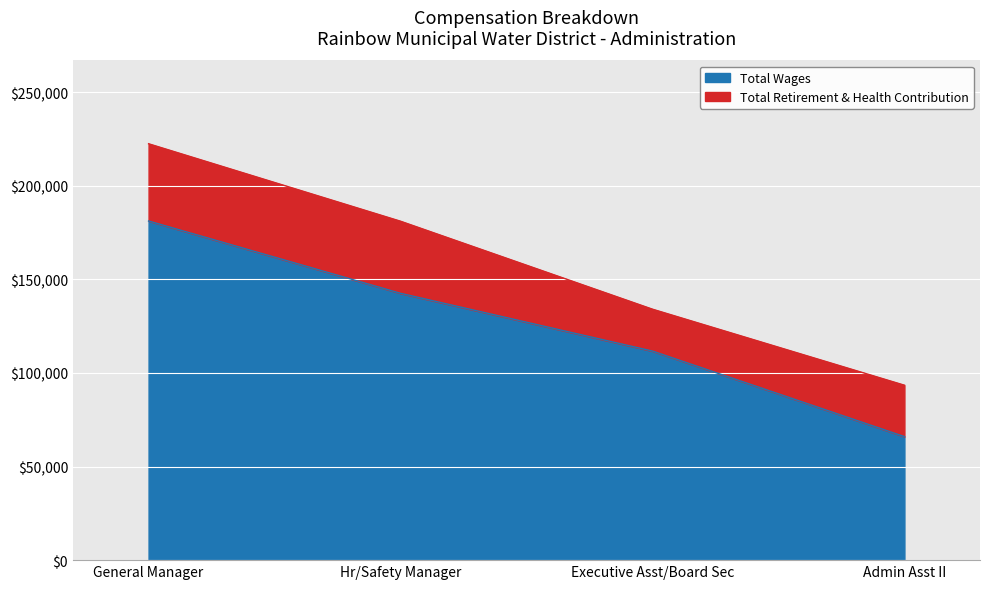

At which category does the chart reach its minimum across all series?

Admin Asst II